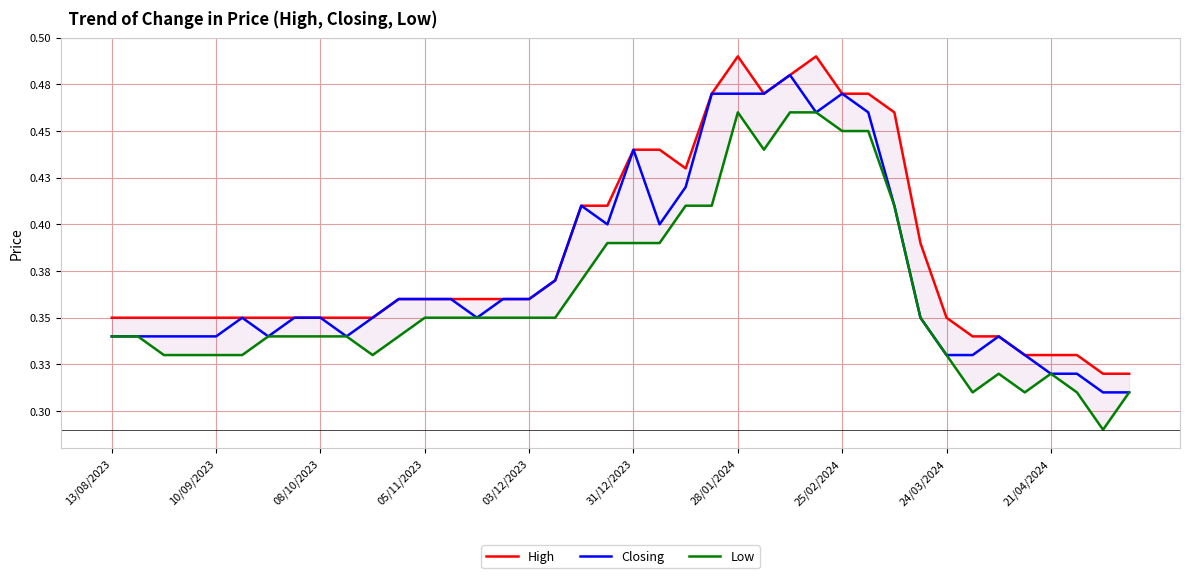

What are all the series names shown in the legend?

High, Closing, Low